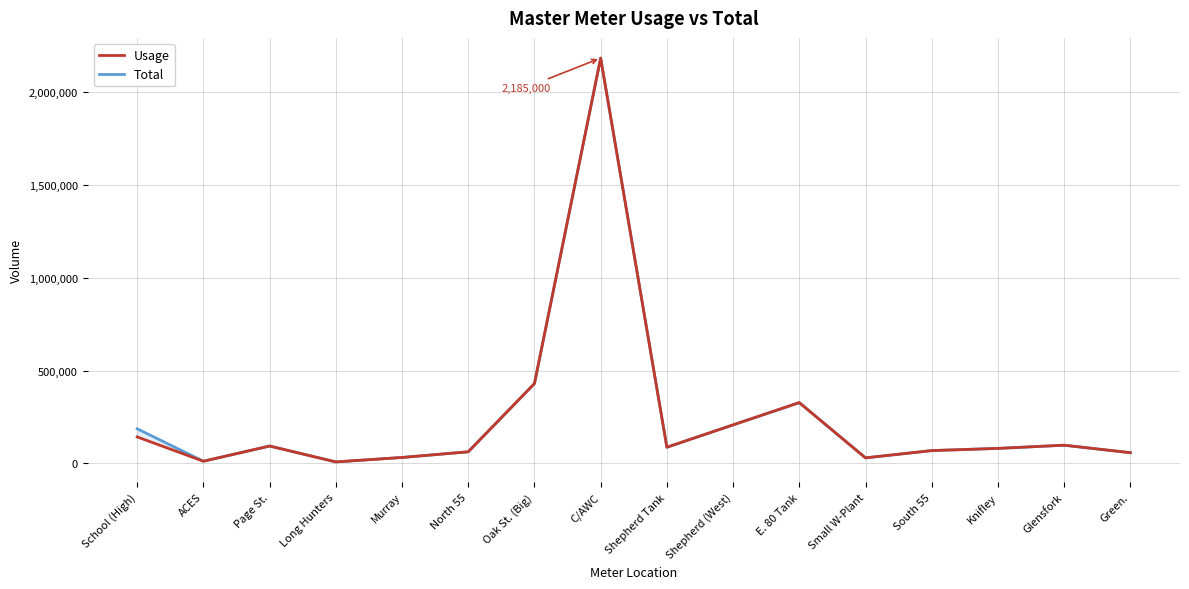

What is the minimum value shown in the chart?

8370